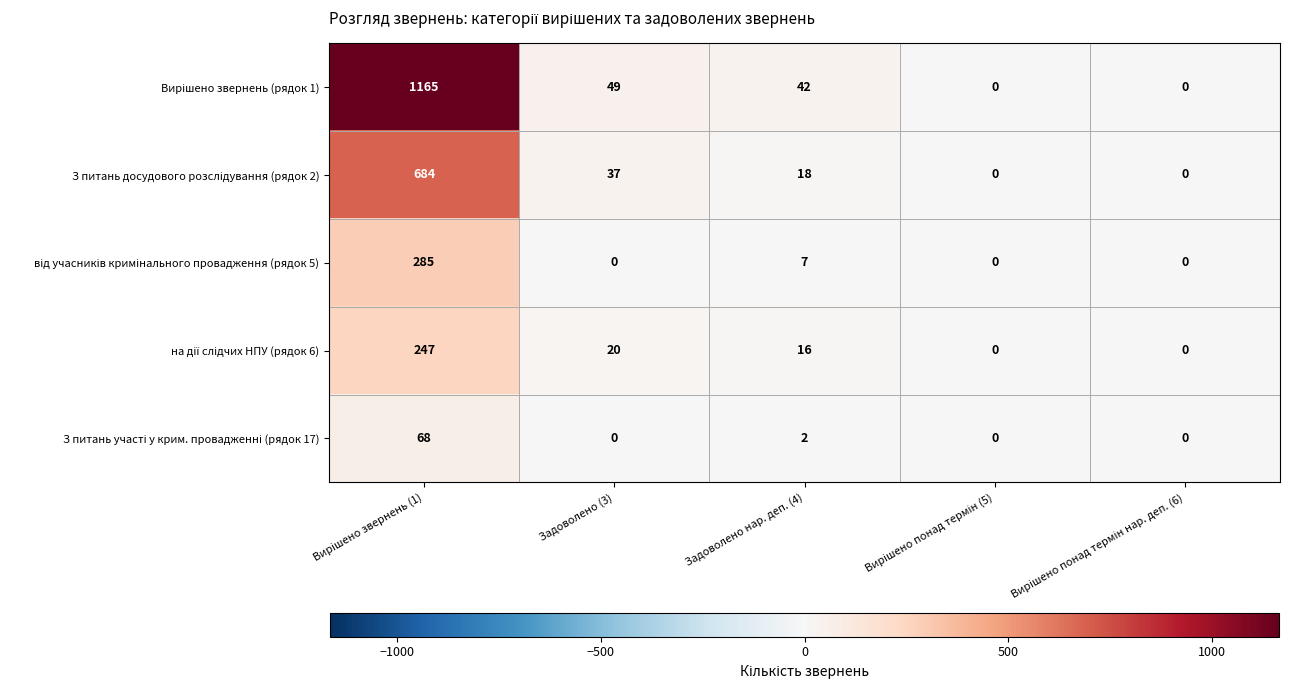

What is the greatest value displayed?

1165